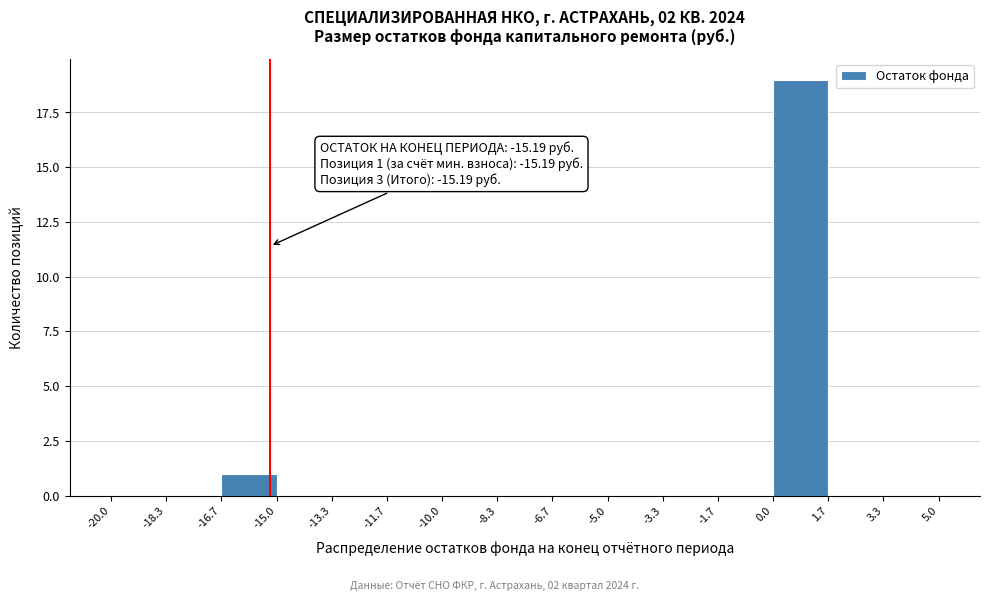

Which range on the x-axis has the tallest bar?

0.0 to 1.7